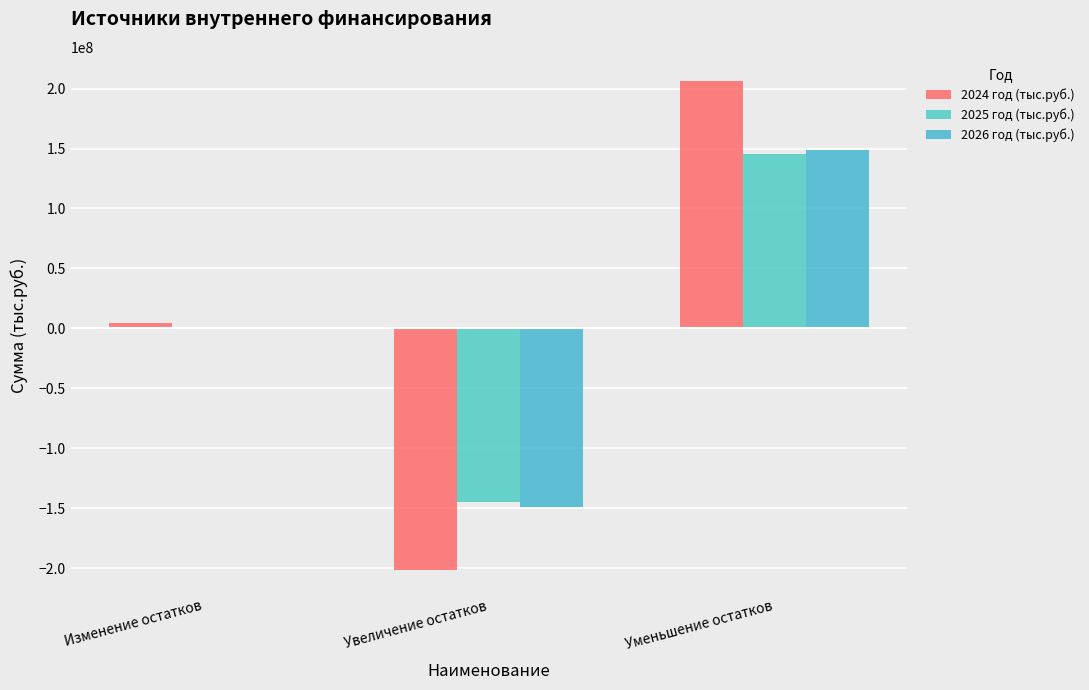

Reading right to left, what are all the values shown in this chart?

2024 год (тыс.руб.): Уменьшение остатков=206070655.1	Увеличение остатков=-201313839.4	Изменение остатков=4756815.7
2025 год (тыс.руб.): Уменьшение остатков=145095667.5	Увеличение остатков=-145095667.5	Изменение остатков=0.0
2026 год (тыс.руб.): Уменьшение остатков=149152943.4	Увеличение остатков=-149152943.4	Изменение остатков=0.0